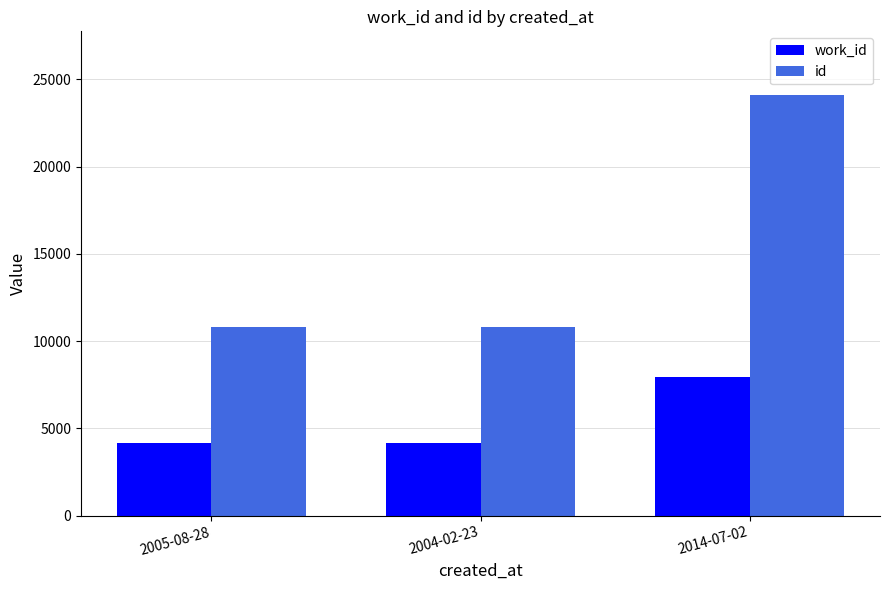

At how many categories does at least one series exceed 8751?

3